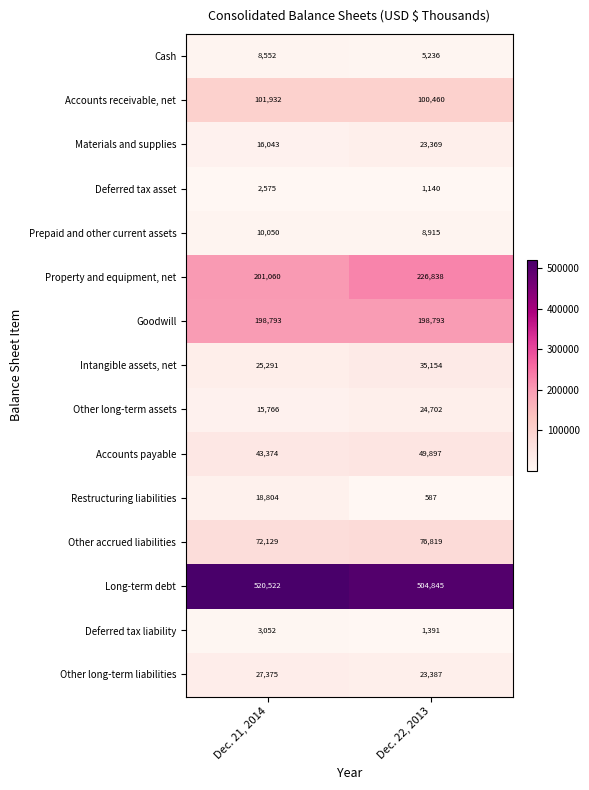

Reading left to right, list all the values displayed in this chart.

Cash: Dec. 21, 2014=8552	Dec. 22, 2013=5236
Accounts receivable, net: Dec. 21, 2014=101932	Dec. 22, 2013=100460
Materials and supplies: Dec. 21, 2014=16043	Dec. 22, 2013=23369
Deferred tax asset: Dec. 21, 2014=2575	Dec. 22, 2013=1140
Prepaid and other current assets: Dec. 21, 2014=10050	Dec. 22, 2013=8915
Property and equipment, net: Dec. 21, 2014=201060	Dec. 22, 2013=226838
Goodwill: Dec. 21, 2014=198793	Dec. 22, 2013=198793
Intangible assets, net: Dec. 21, 2014=25291	Dec. 22, 2013=35154
Other long-term assets: Dec. 21, 2014=15766	Dec. 22, 2013=24702
Accounts payable: Dec. 21, 2014=43374	Dec. 22, 2013=49897
Restructuring liabilities: Dec. 21, 2014=18804	Dec. 22, 2013=587
Other accrued liabilities: Dec. 21, 2014=72129	Dec. 22, 2013=76819
Long-term debt: Dec. 21, 2014=520522	Dec. 22, 2013=504845
Deferred tax liability: Dec. 21, 2014=3052	Dec. 22, 2013=1391
Other long-term liabilities: Dec. 21, 2014=27375	Dec. 22, 2013=23387